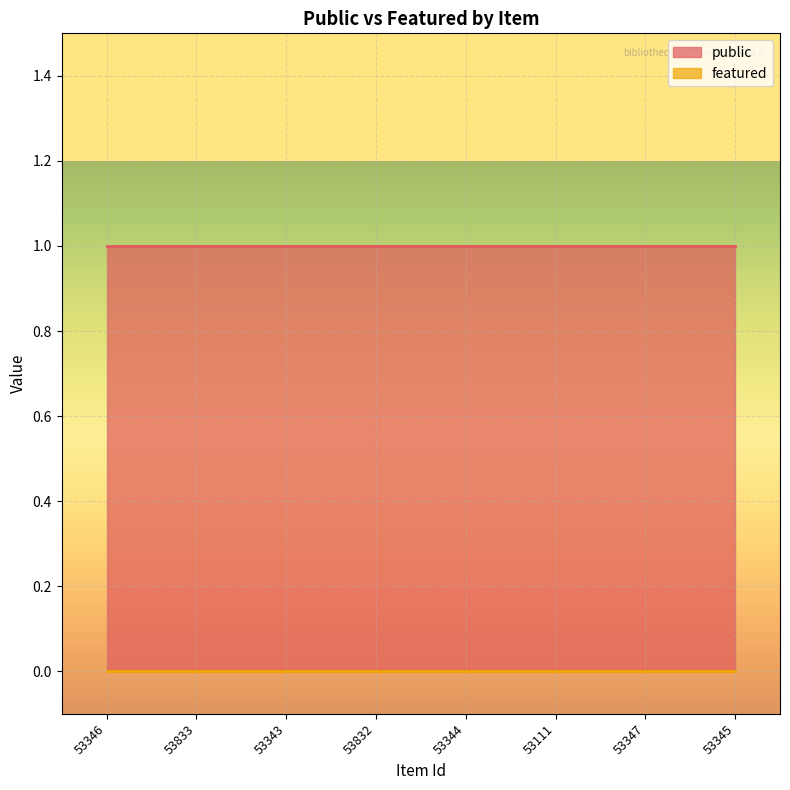

The public series shows 1 at 53344. True or false?

True